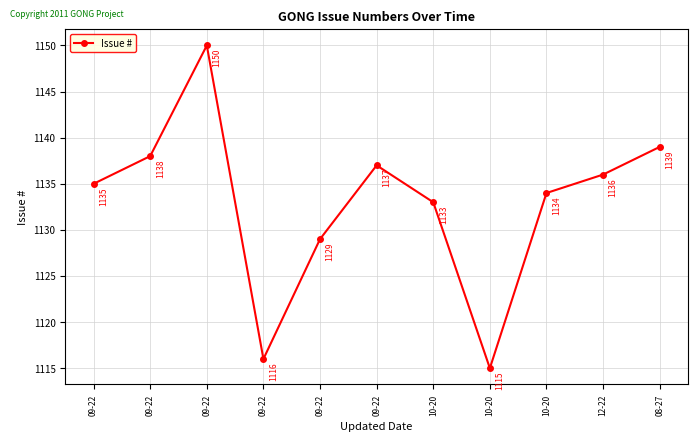

How many values are below 1135?

5